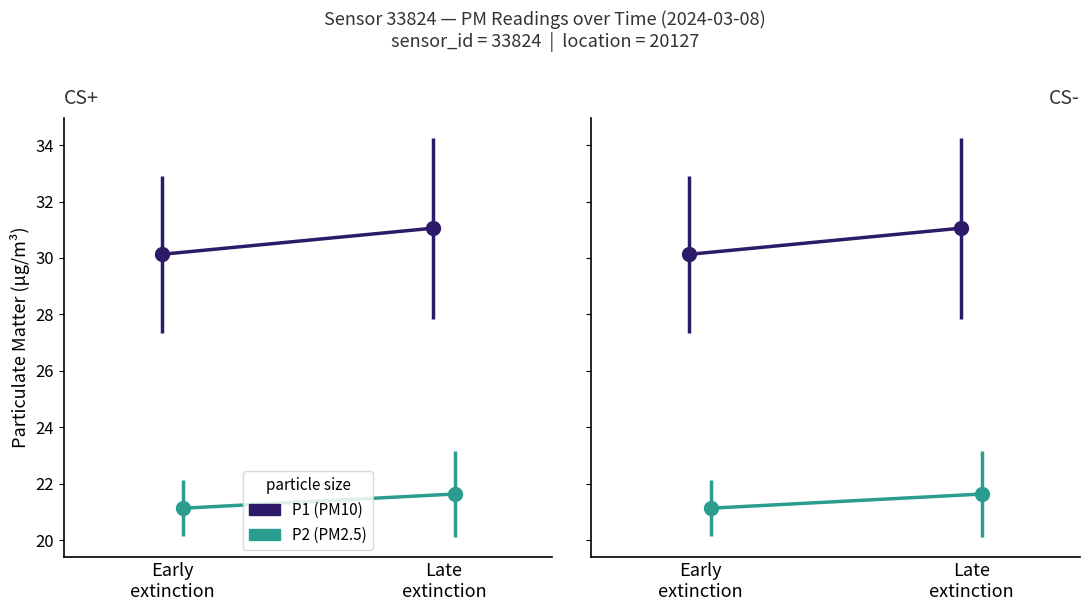

True or false: P1 and P2 cross at least once.

False